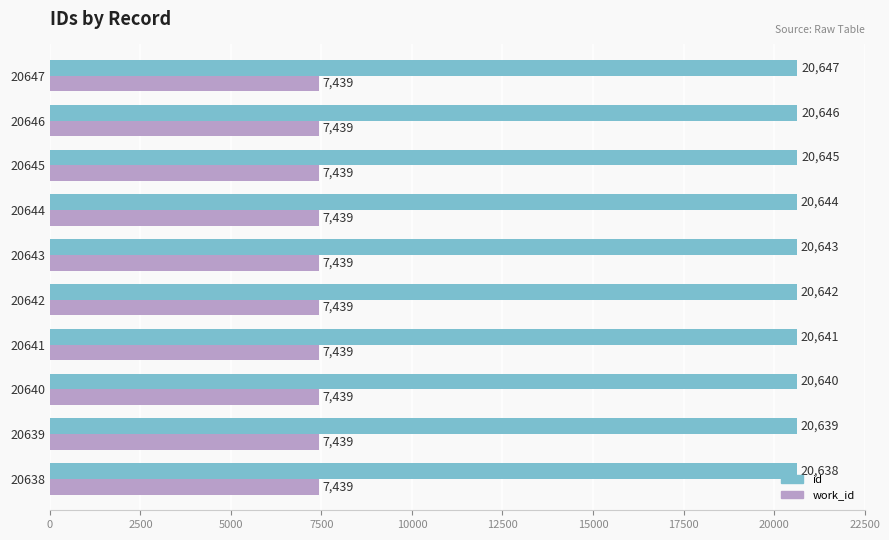

What is the maximum value shown in the chart?

20647